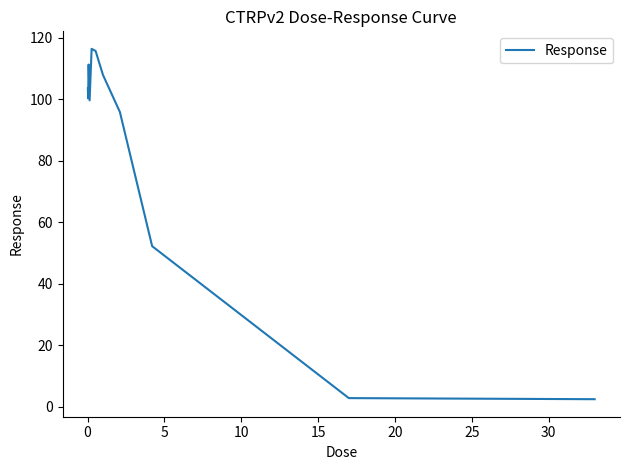

What is the greatest value displayed?

116.4